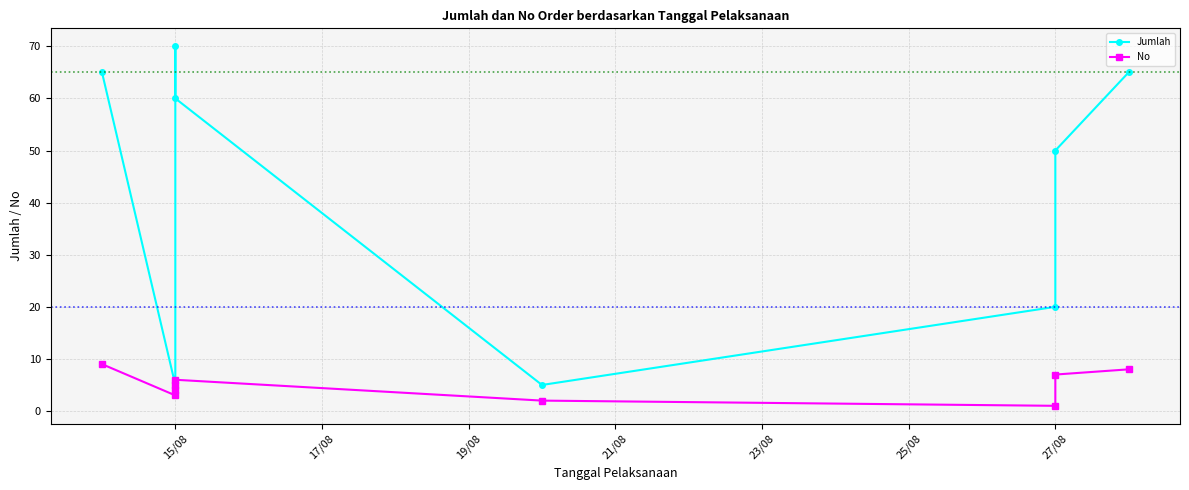

True or false: Jumlah and No intersect in this chart.

False